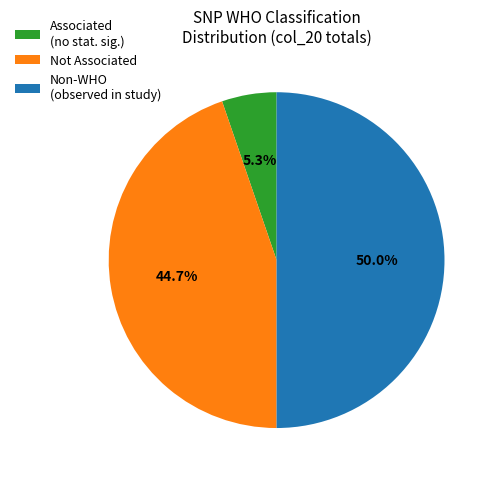

Between Associated (no stat. sig.) and Non-WHO (observed in study), which is larger?

Non-WHO (observed in study)